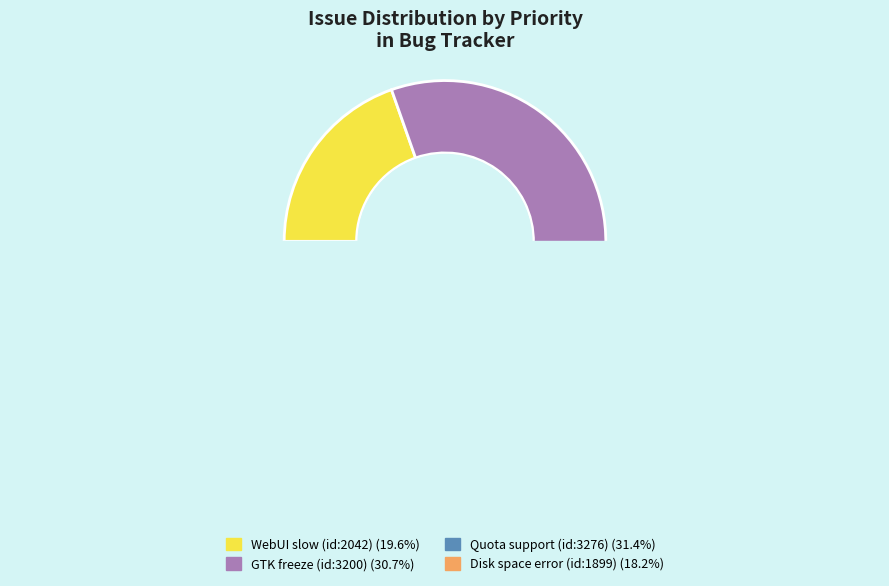

What percentage is the Show an error if disk space runs out slice, to the nearest percent?

18%